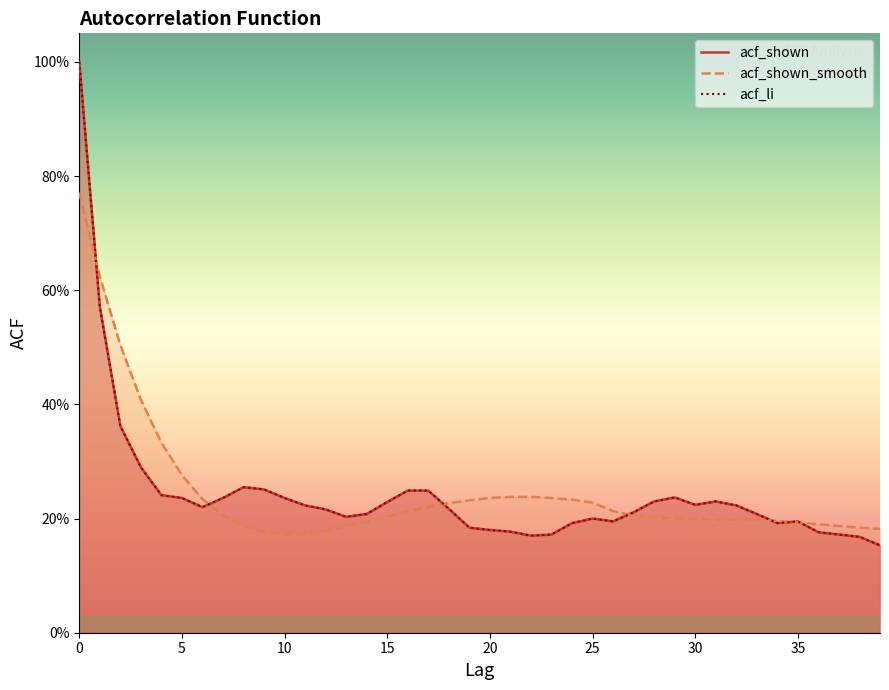

Is it true that acf_li equals 0.1 at 18?

False